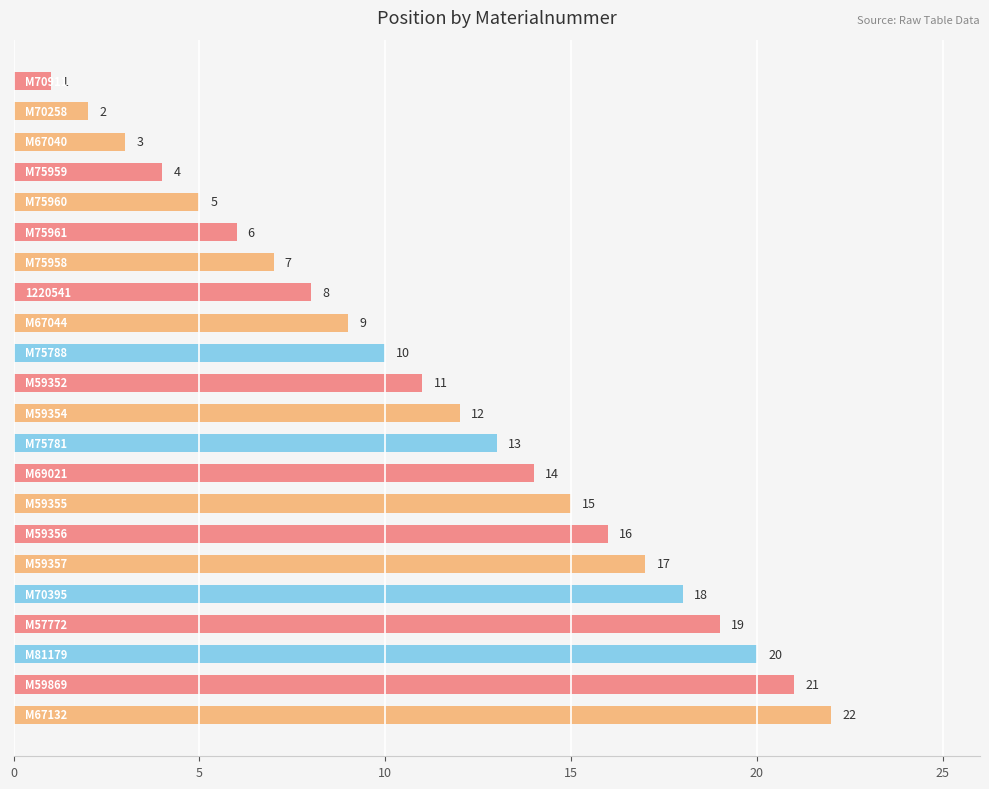

What is the difference between the maximum and minimum values?

21